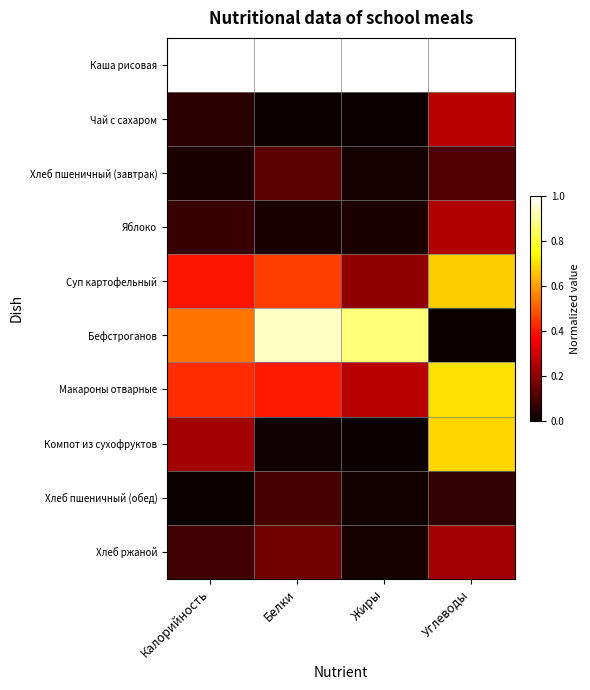

Reading right to left, extract all data points from this chart.

Каша рисовая: Углеводы=1.0	Жиры=1.0	Белки=1.0	Калорийность=1.0
Чай с сахаром: Углеводы=0.3	Жиры=0.0	Белки=0.0	Калорийность=0.1
Хлеб пшеничный (завтрак): Углеводы=0.1	Жиры=0.0	Белки=0.1	Калорийность=0.0
Яблоко: Углеводы=0.3	Жиры=0.0	Белки=0.0	Калорийность=0.1
Суп картофельный: Углеводы=0.7	Жиры=0.2	Белки=0.5	Калорийность=0.4
Бефстроганов: Углеводы=0.0	Жиры=0.9	Белки=0.9	Калорийность=0.5
Макароны отварные: Углеводы=0.7	Жиры=0.3	Белки=0.4	Калорийность=0.4
Компот из сухофруктов: Углеводы=0.7	Жиры=0.0	Белки=0.0	Калорийность=0.2
Хлеб пшеничный (обед): Углеводы=0.1	Жиры=0.0	Белки=0.1	Калорийность=0.0
Хлеб ржаной: Углеводы=0.2	Жиры=0.0	Белки=0.2	Калорийность=0.1